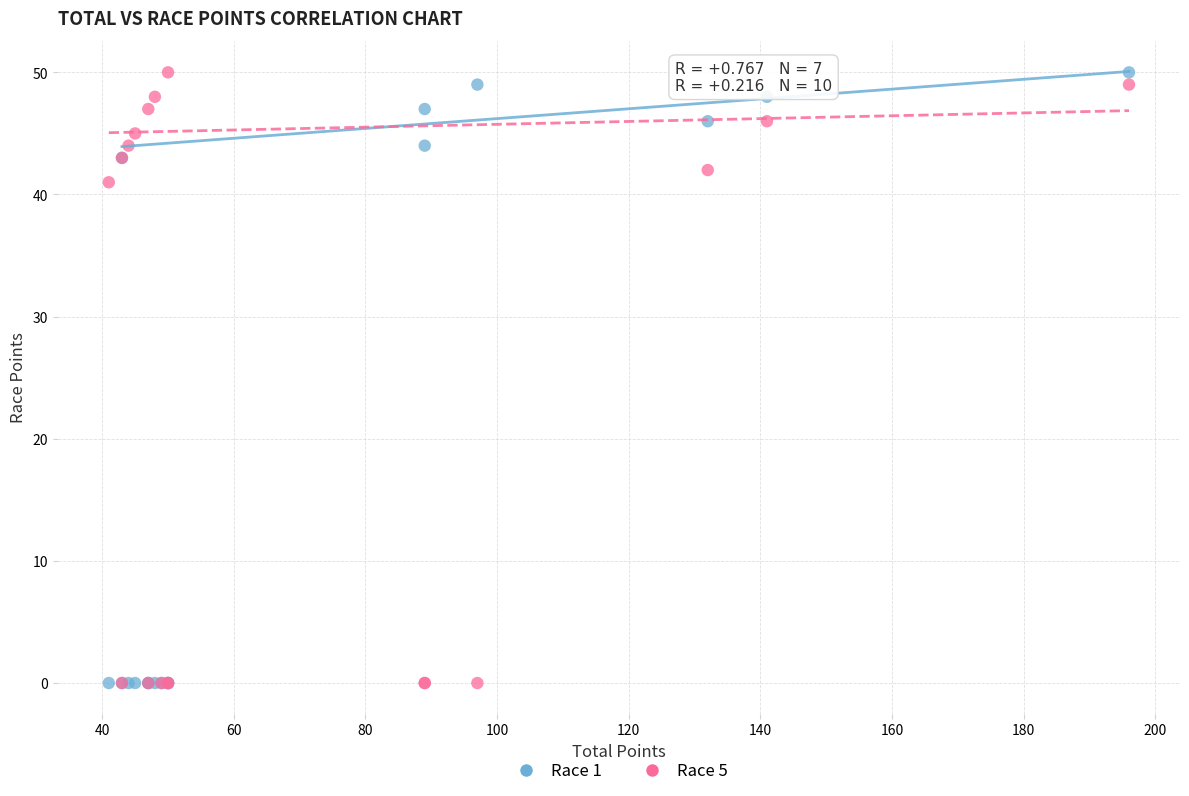

Across all series, what Y value is closest to 25?

41